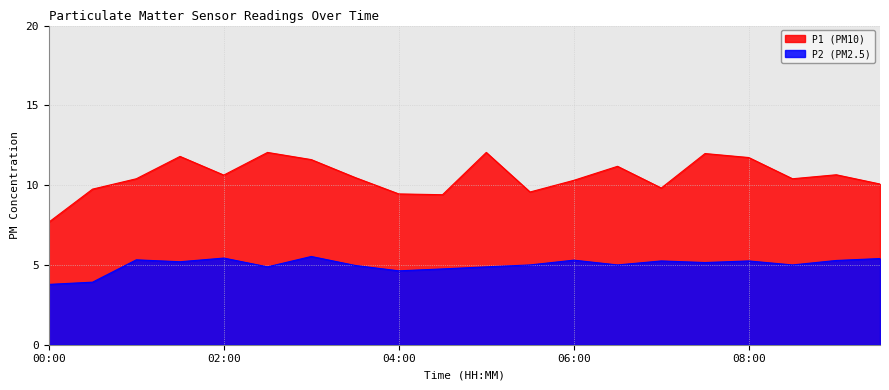

Reading right to left, what are all the values shown in this chart?

P1: 09:30=10.1	09:00=10.7	08:30=10.4	08:00=11.7	07:30=12.0	07:00=9.8	06:30=11.2	06:00=10.3	05:30=9.6	05:00=12.1	04:30=9.4	04:00=9.4	03:30=10.5	03:00=11.6	02:30=12.1	02:00=10.6	01:30=11.8	01:00=10.4	00:30=9.8	00:00=7.7
P2: 09:30=5.4	09:00=5.3	08:30=5.0	08:00=5.2	07:30=5.2	07:00=5.2	06:30=5.0	06:00=5.3	05:30=5.0	05:00=4.9	04:30=4.8	04:00=4.6	03:30=5.0	03:00=5.5	02:30=4.9	02:00=5.4	01:30=5.2	01:00=5.3	00:30=3.9	00:00=3.8